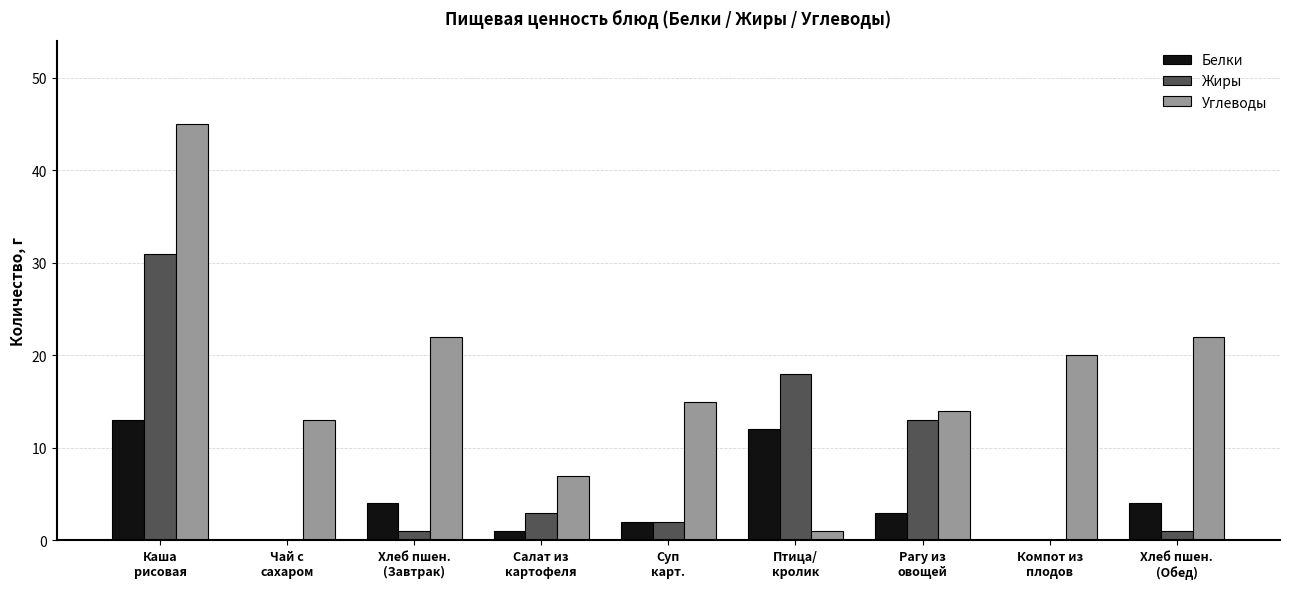

What is the maximum value shown in the chart?

45